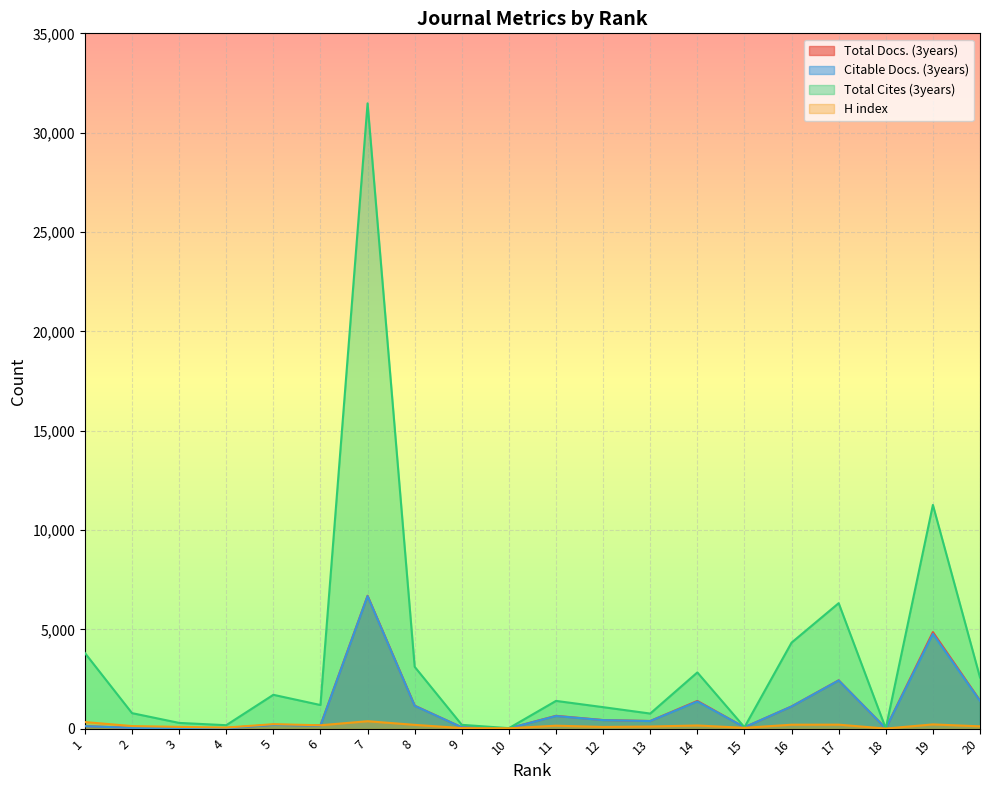

What is the minimum value shown in the chart?

4